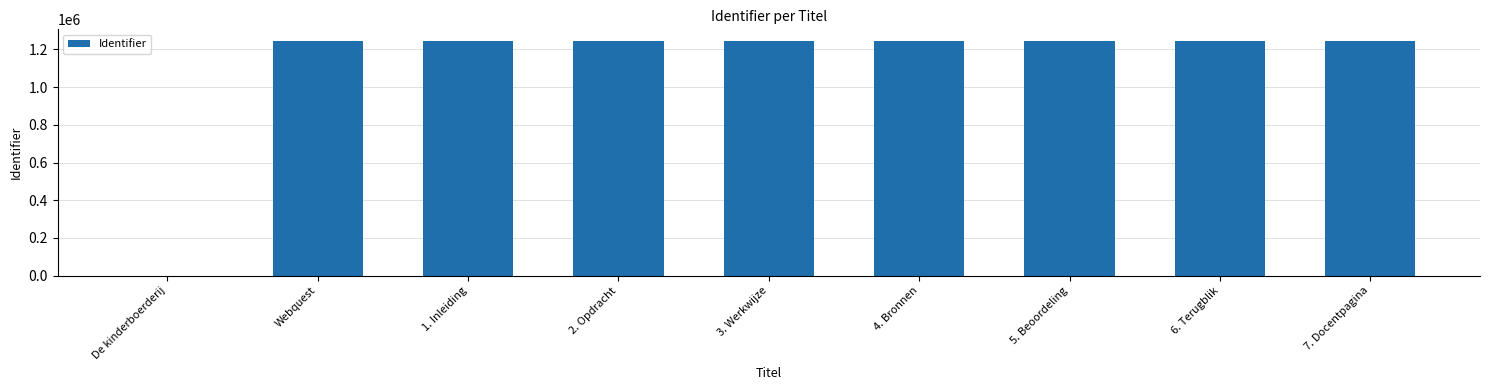

What is the maximum value shown in the chart?

1244041